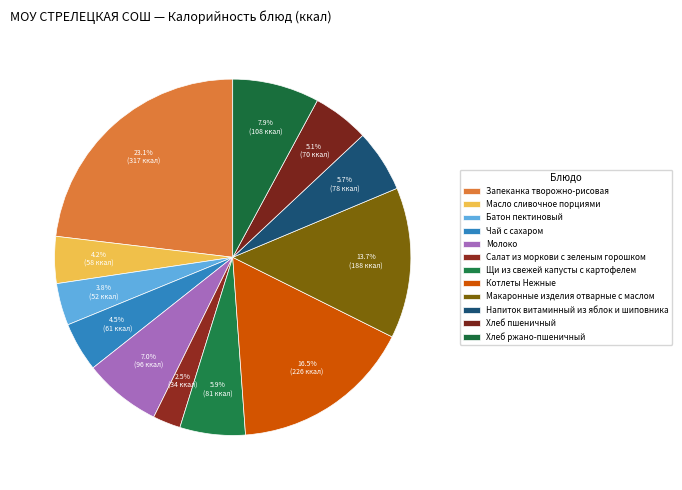

Count the number of slices in the pie.

12